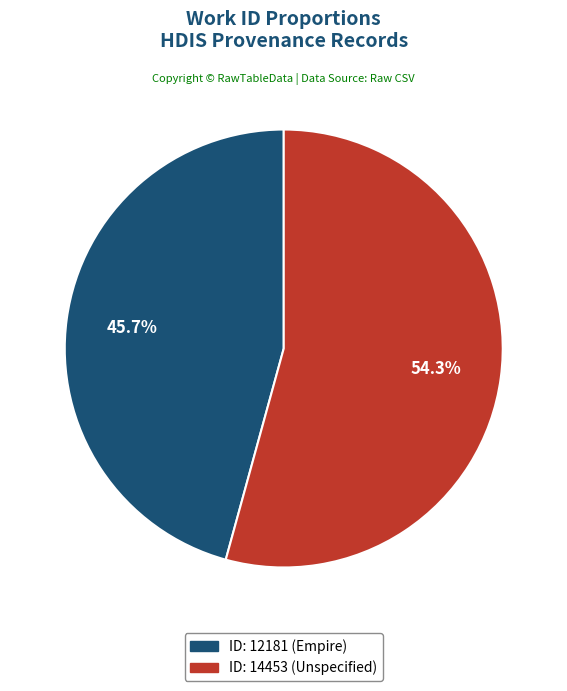

Is there a majority slice in this chart?

Yes